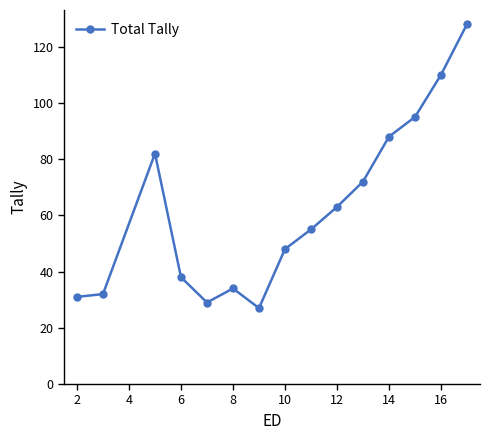

What is the difference between the maximum and minimum values?

101